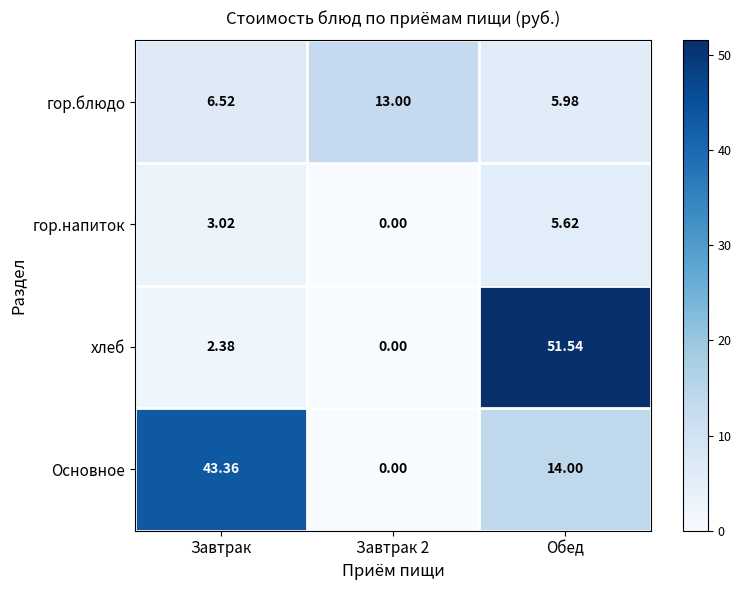

Rank the series by their maximum value, from highest to lowest.

хлеб, Основное, гор.блюдо, гор.напиток